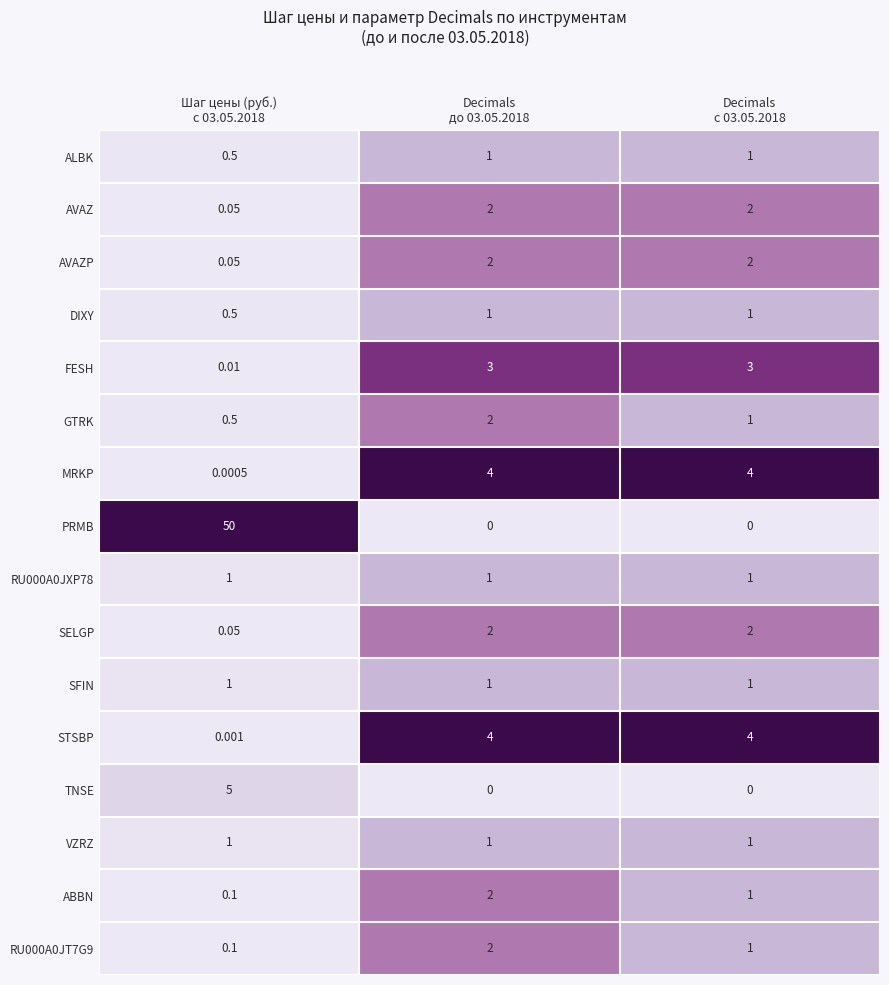

Which series has the largest total across all categories?

PRMB